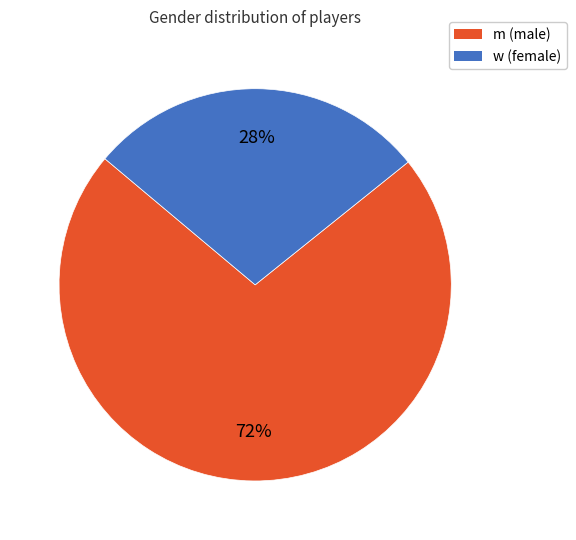

Is there a majority slice in this chart?

Yes